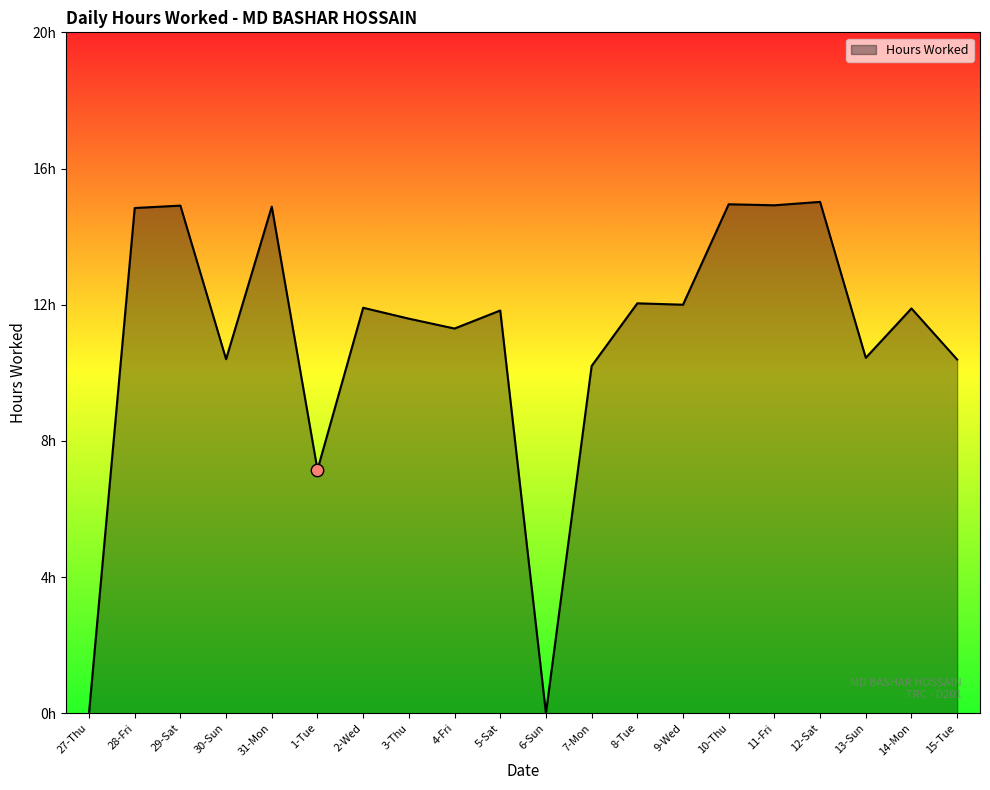

What is the ratio of the value at 11-Fri to the value at 5-Sat?

1.3